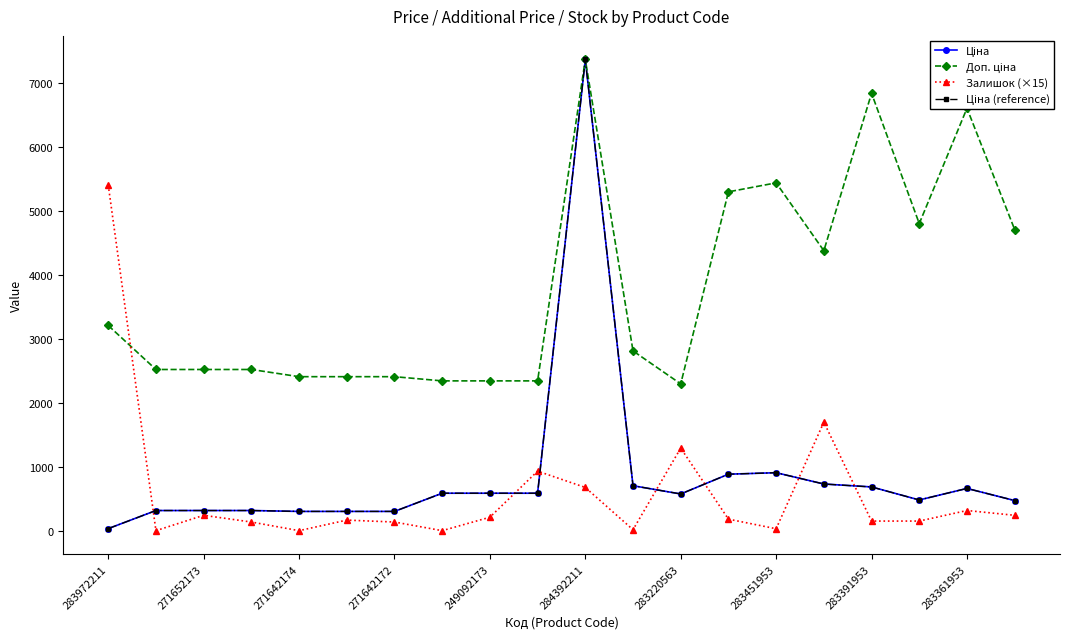

After their last crossing, which series has the higher values: Ціна or Залишок (×15)?

Ціна